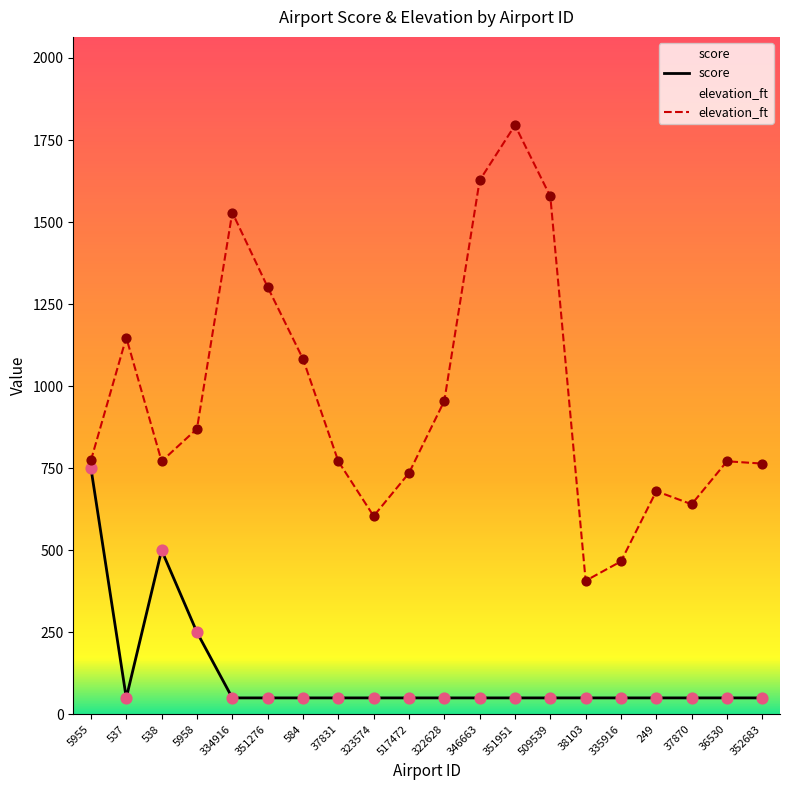

What are all the series names shown in the legend?

score, elevation_ft